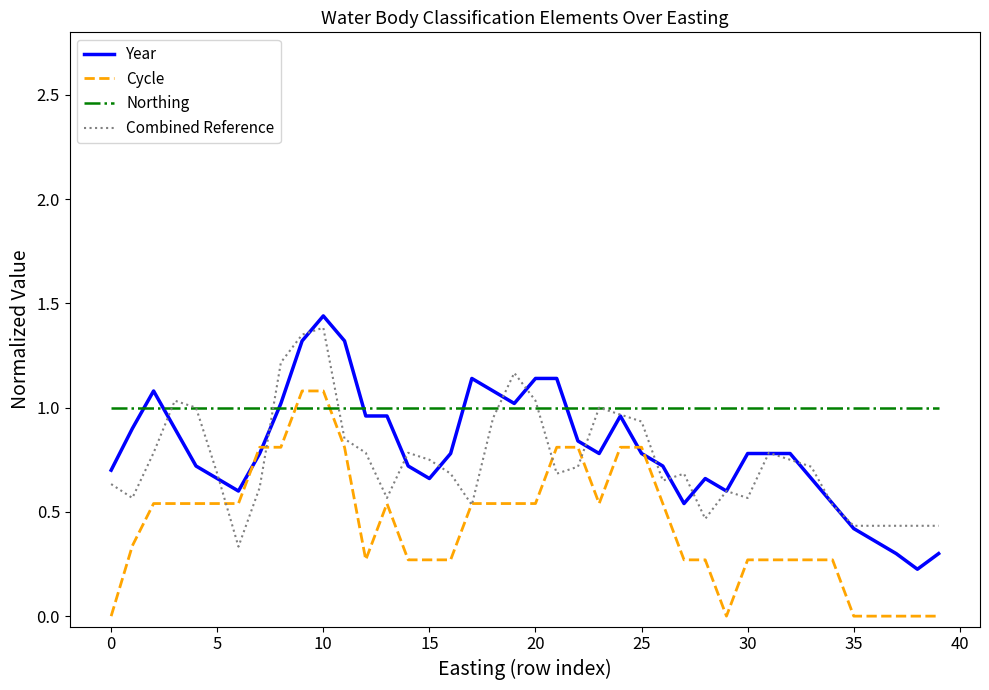

Which series has the largest total across all categories?

Northing